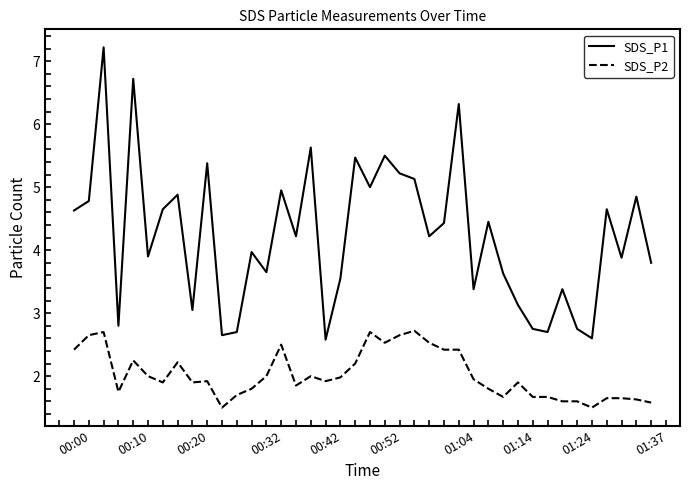

What is the minimum value for SDS_P2?

1.5